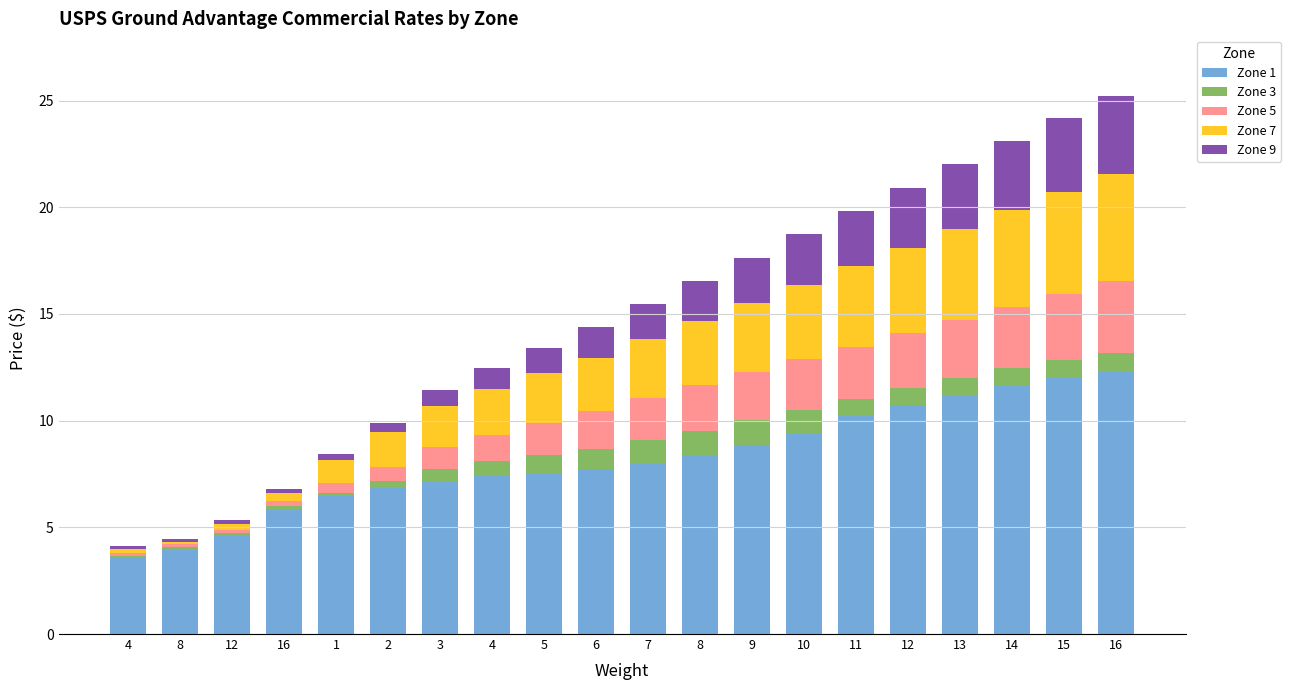

True or false: Zone 1 has a value of 13.4 at 6.

False